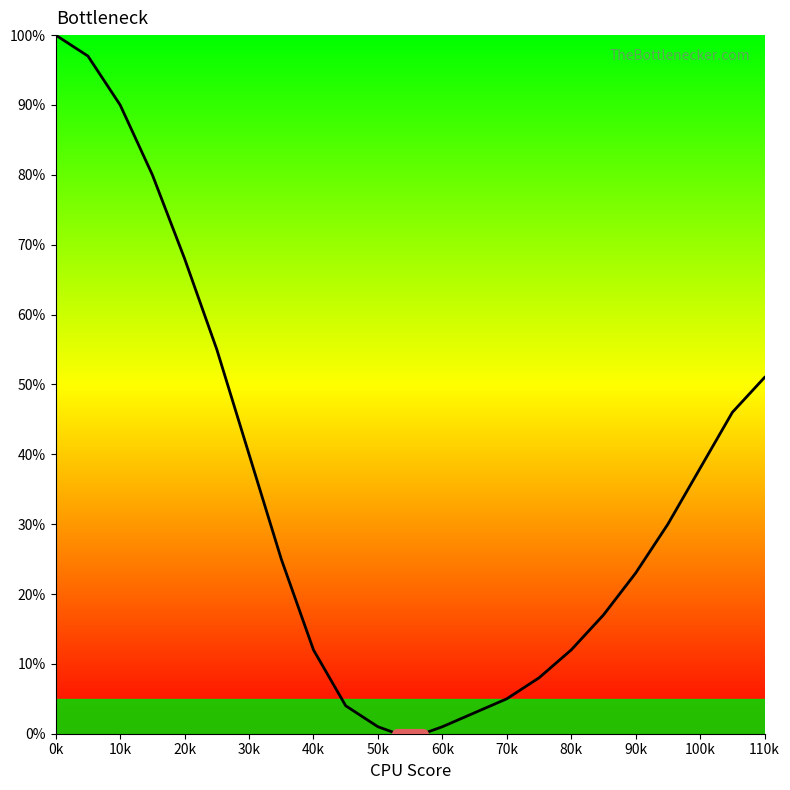

Does the chart have visible grid lines?

No